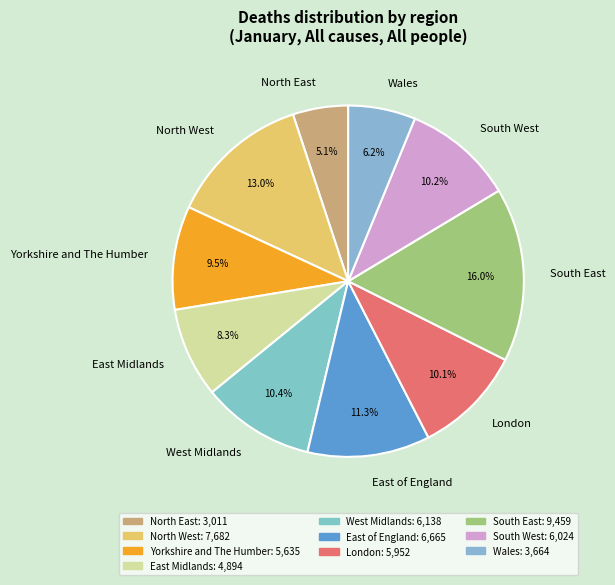

True or false: South West accounts for 10% of the total.

True